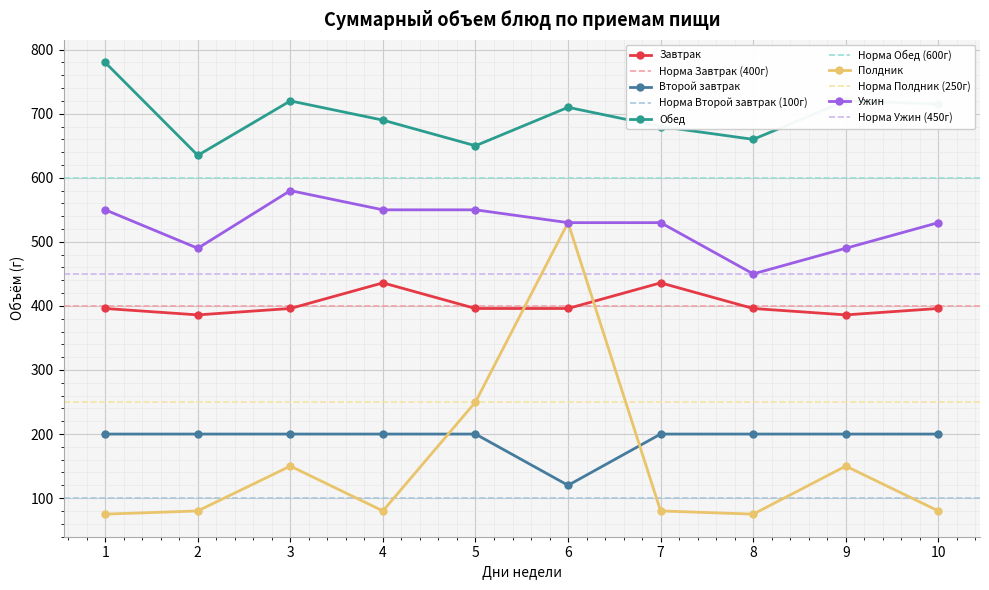

What is the value of the Обед point at the 8th from the left?

660